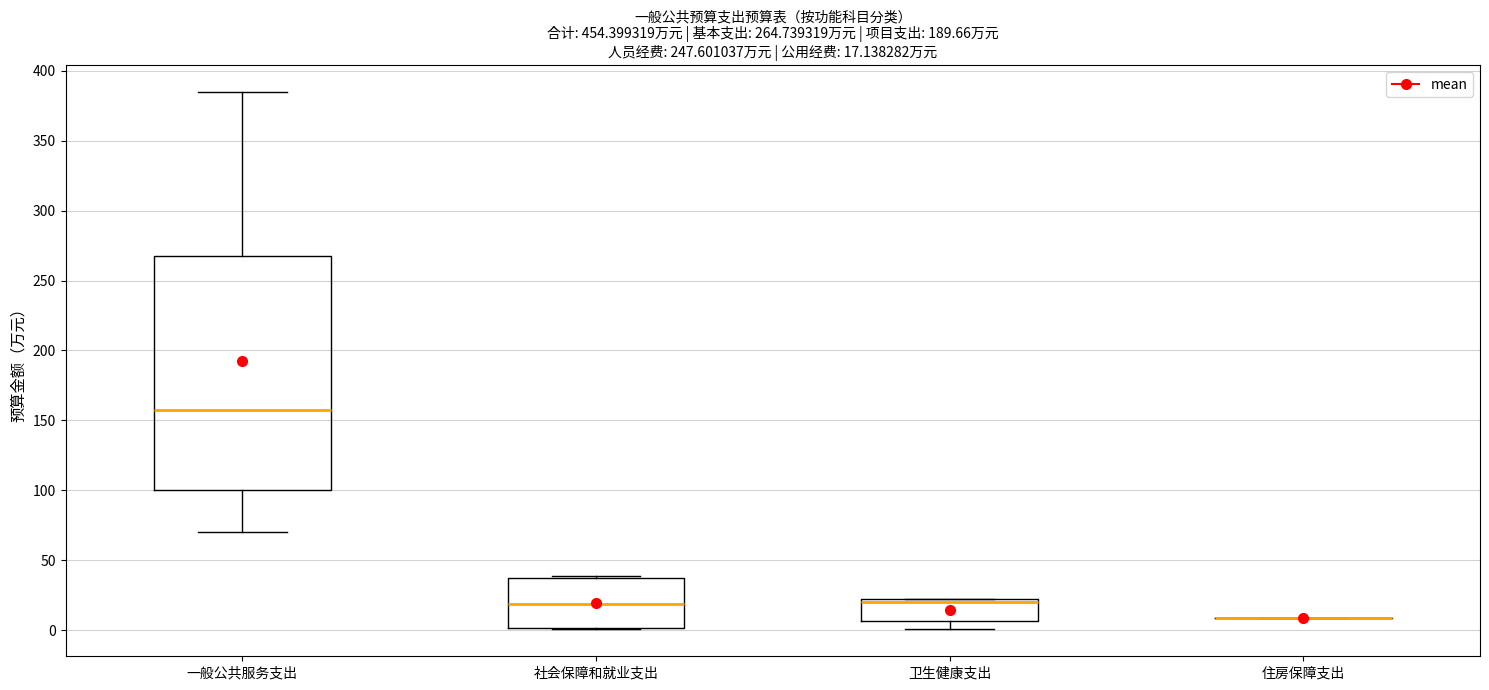

Comparing the boxes themselves (not the whiskers), which one is the tallest?

一般公共服务支出